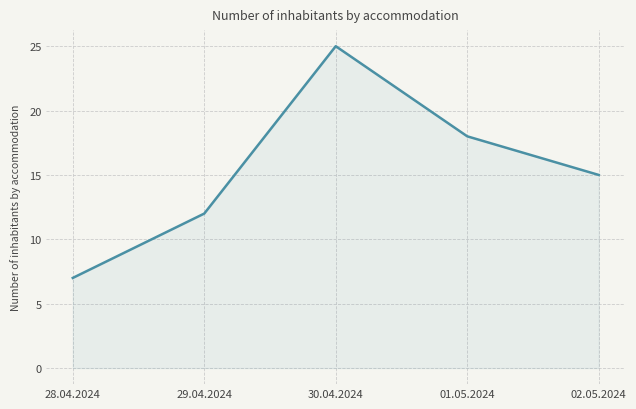

Is it true that the value at 01.05.2024 is 29?

False